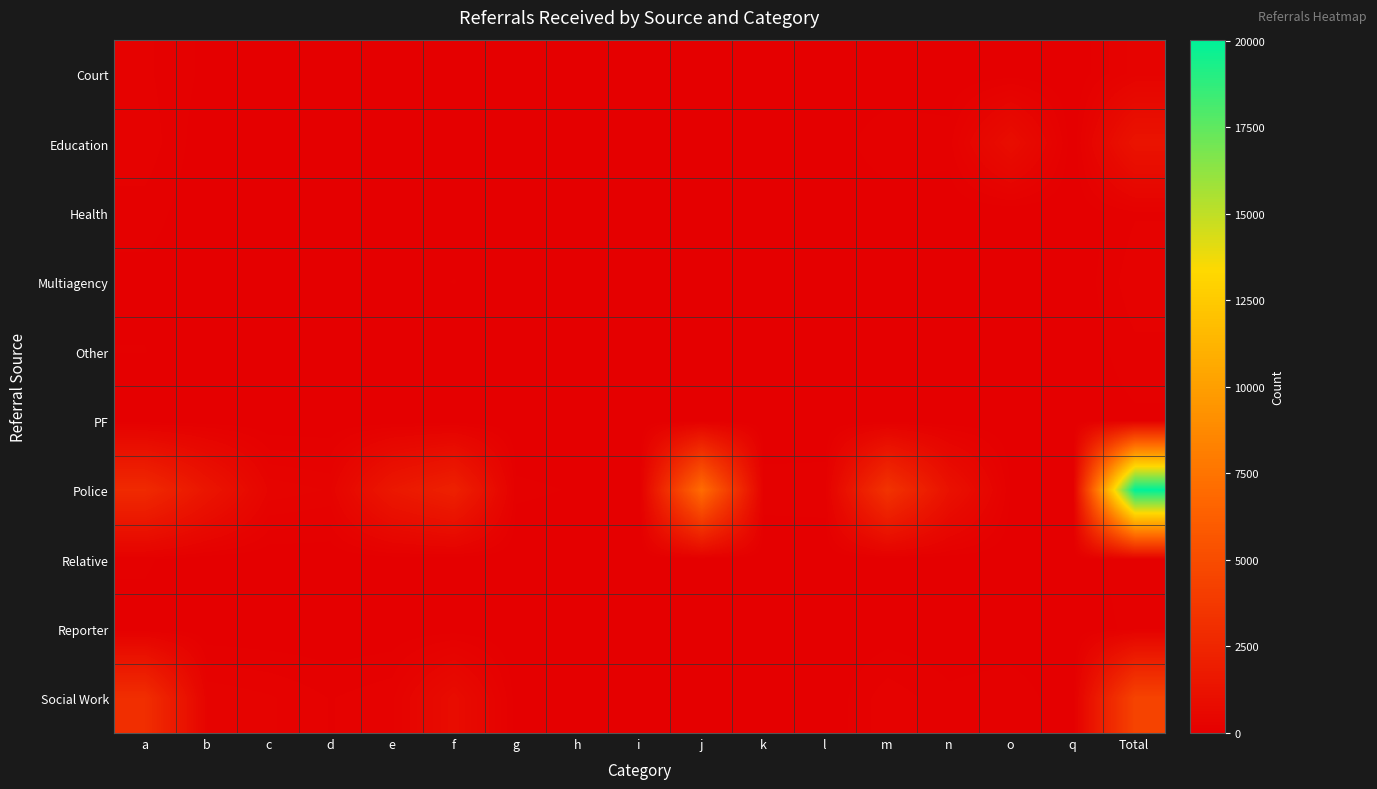

List the series in order of their peak value, highest first.

Police, Social Work, Education, Court, Multiagency, Health, Relative, Other, Reporter, PF